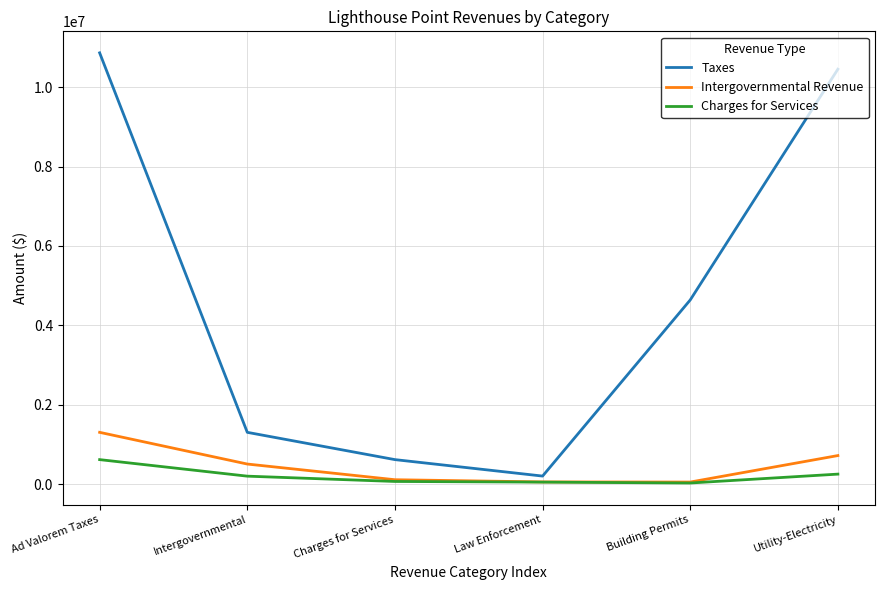

The Taxes series shows 617627 at Charges for Services. True or false?

True